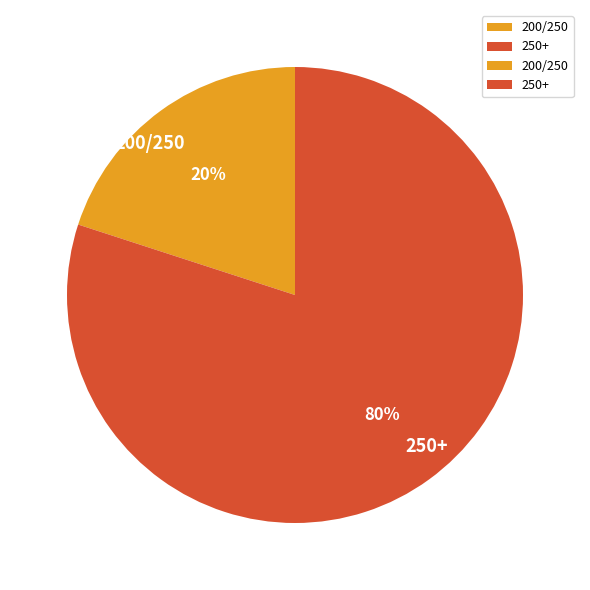

Which category has the smallest portion of the pie?

200/250